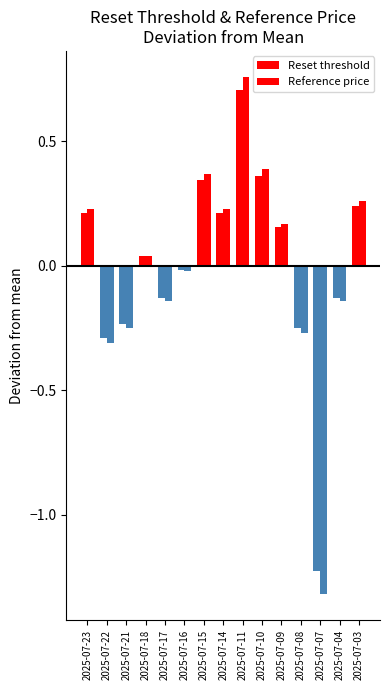

What is the difference between the Reference price values at 2025-07-14 and 2025-07-10?

0.2